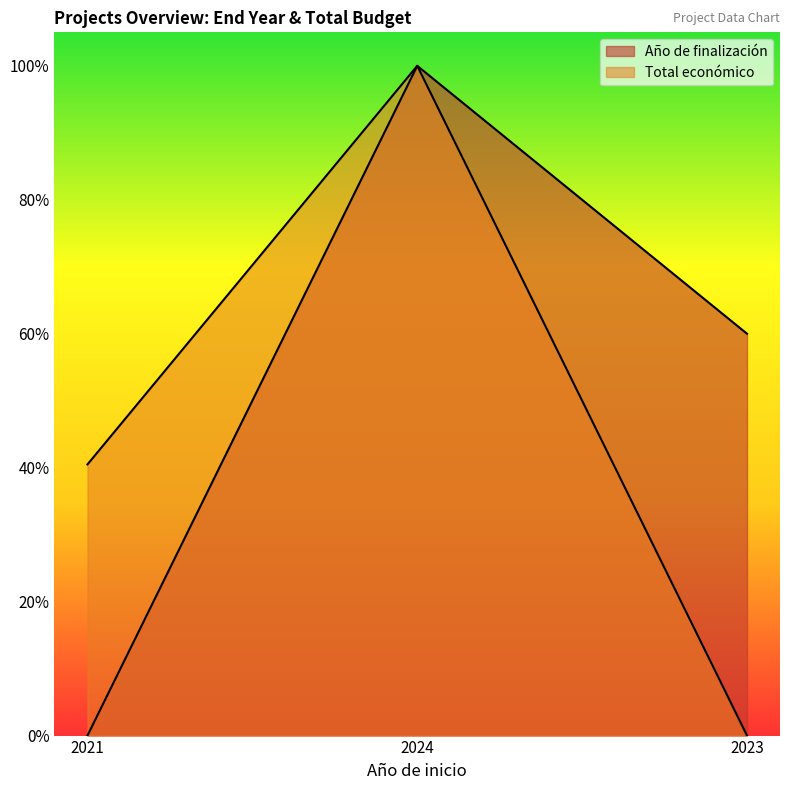

What is the total value across all series at 2024?

2.0